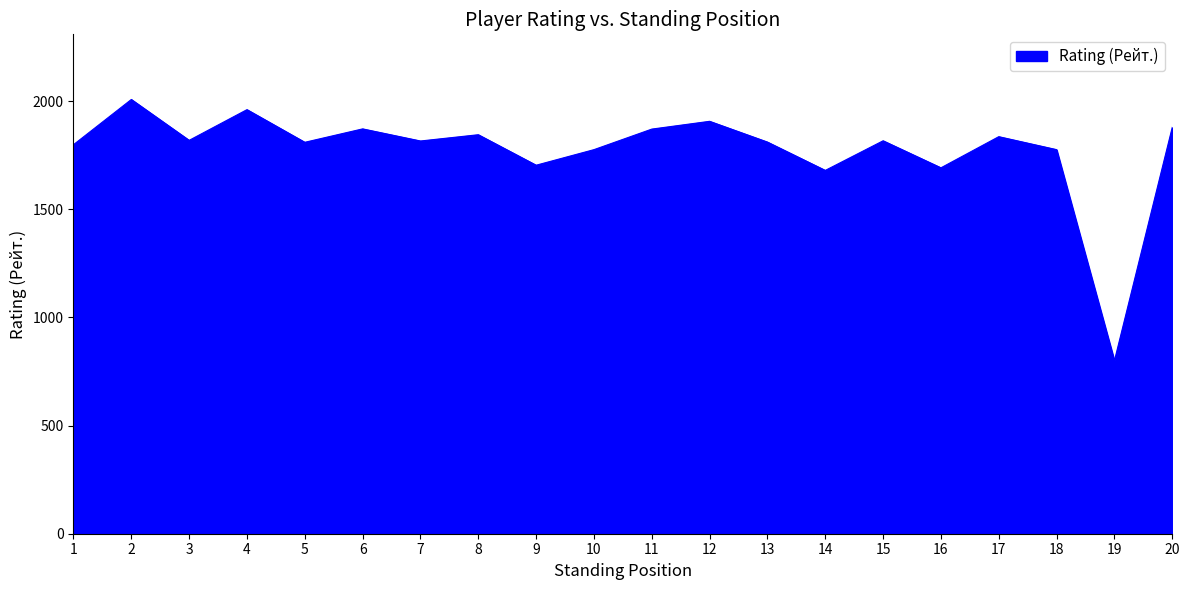

The value at 18 is 1776. True or false?

True